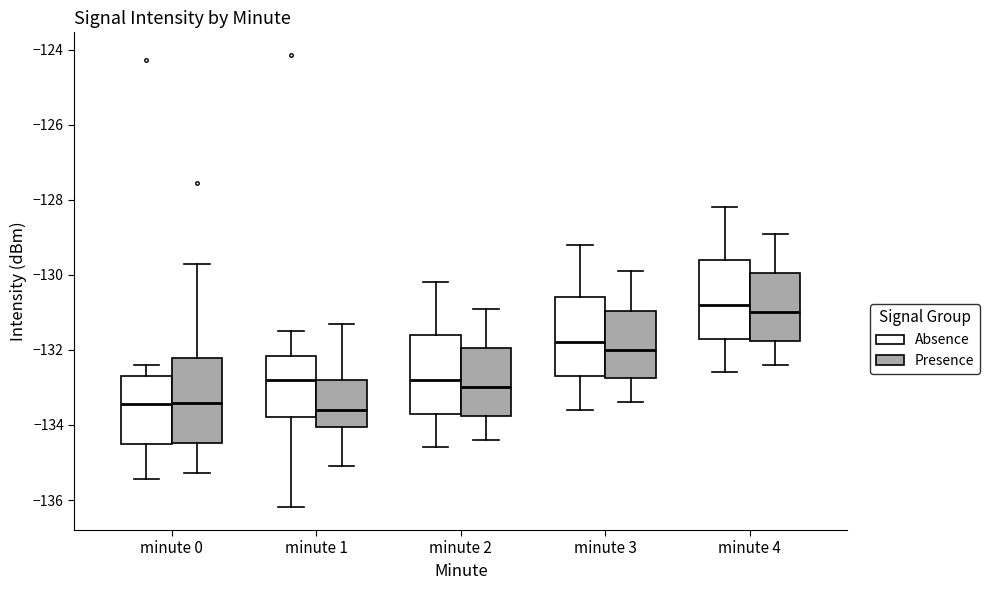

Reading left to right, transcribe this box plot: for each box, give where its median line is, the range the box spans, and where its two whiskers end, as read against the y-axis. The values are not printed on the chart, so give them approximately, as read against the axis.

minute 0 (Absence): median -133.4, box -134.6 to -132.8, whiskers -135.4 to -132.4
minute 0 (Presence): median -133.4, box -134.4 to -132.2, whiskers -135.2 to -129.8
minute 1 (Absence): median -132.8, box -133.8 to -132.2, whiskers -136.2 to -131.4
minute 1 (Presence): median -133.6, box -134.0 to -132.8, whiskers -135.0 to -131.2
minute 2 (Absence): median -132.8, box -133.6 to -131.6, whiskers -134.6 to -130.2
minute 2 (Presence): median -133.0, box -133.8 to -132.0, whiskers -134.4 to -130.8
minute 3 (Absence): median -131.8, box -132.6 to -130.6, whiskers -133.6 to -129.2
minute 3 (Presence): median -132.0, box -132.8 to -131.0, whiskers -133.4 to -129.8
minute 4 (Absence): median -130.8, box -131.6 to -129.6, whiskers -132.6 to -128.2
minute 4 (Presence): median -131.0, box -131.8 to -130.0, whiskers -132.4 to -128.8